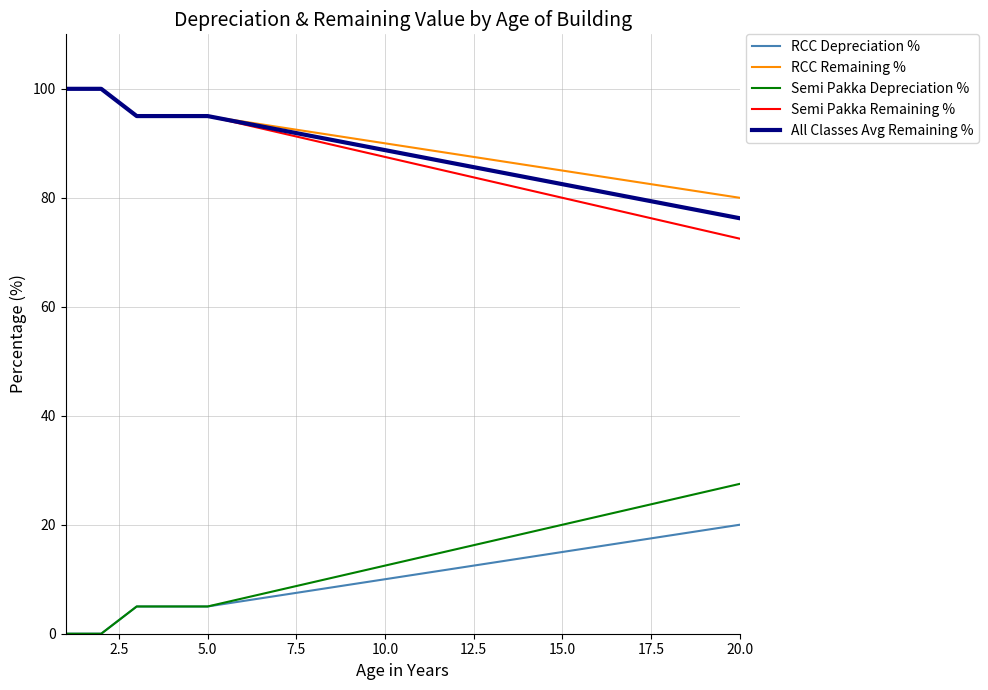

True or false: RCC Remaining % and Semi Pakka Depreciation % cross at least once.

False